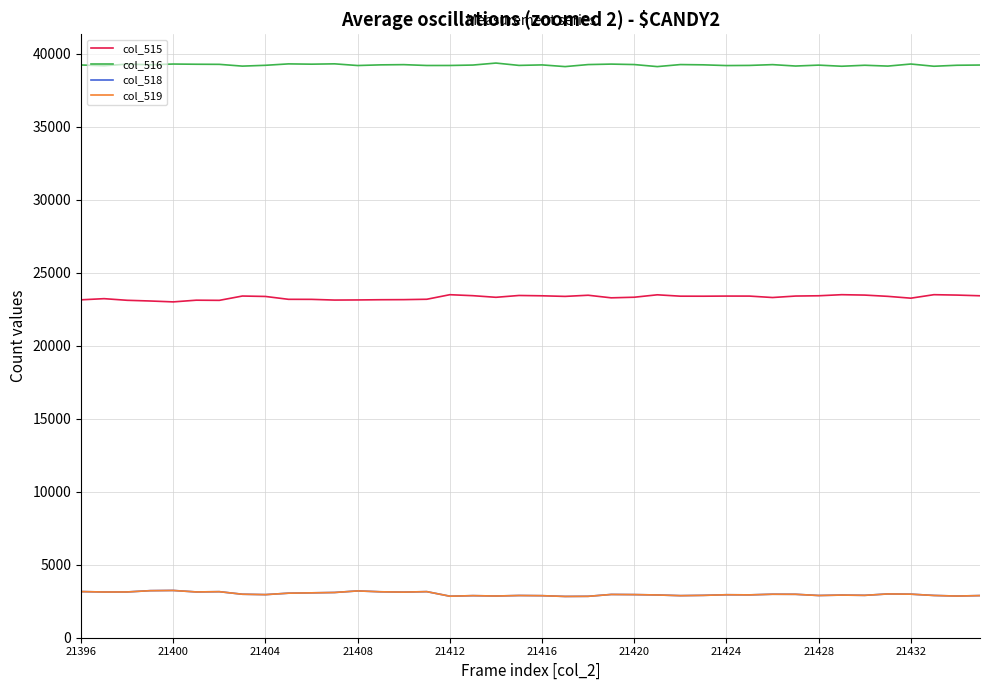

True or false: col_515 and col_518 cross at least once.

False